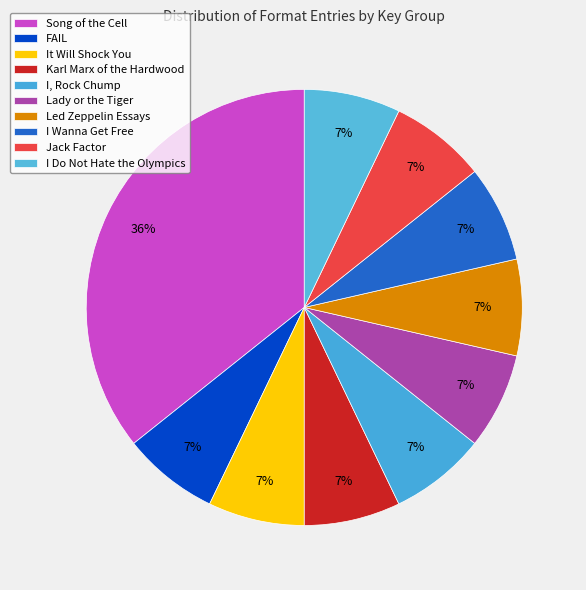

How many slices are in this pie chart?

10